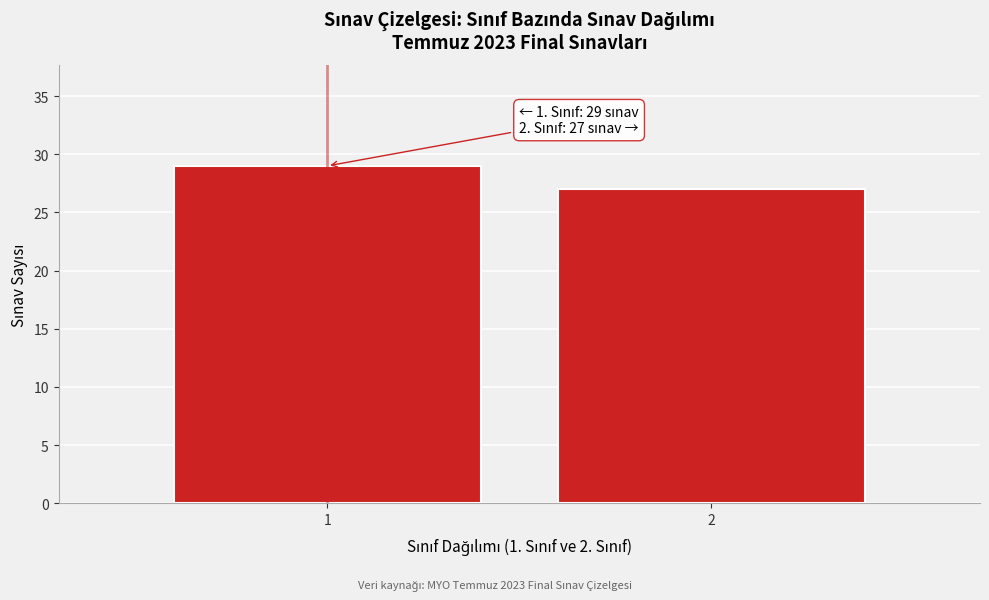

Reading left to right, extract all data points from this chart.

29	27